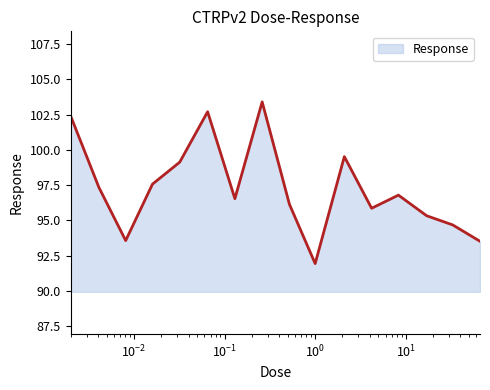

What is the minimum value shown in the chart?

91.9